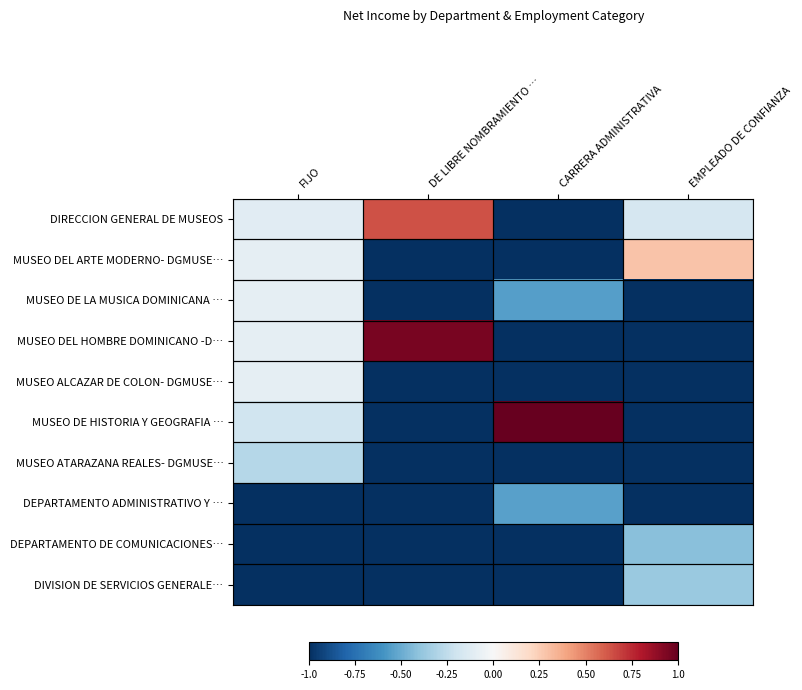

At how many categories does at least one series exceed 0?

3